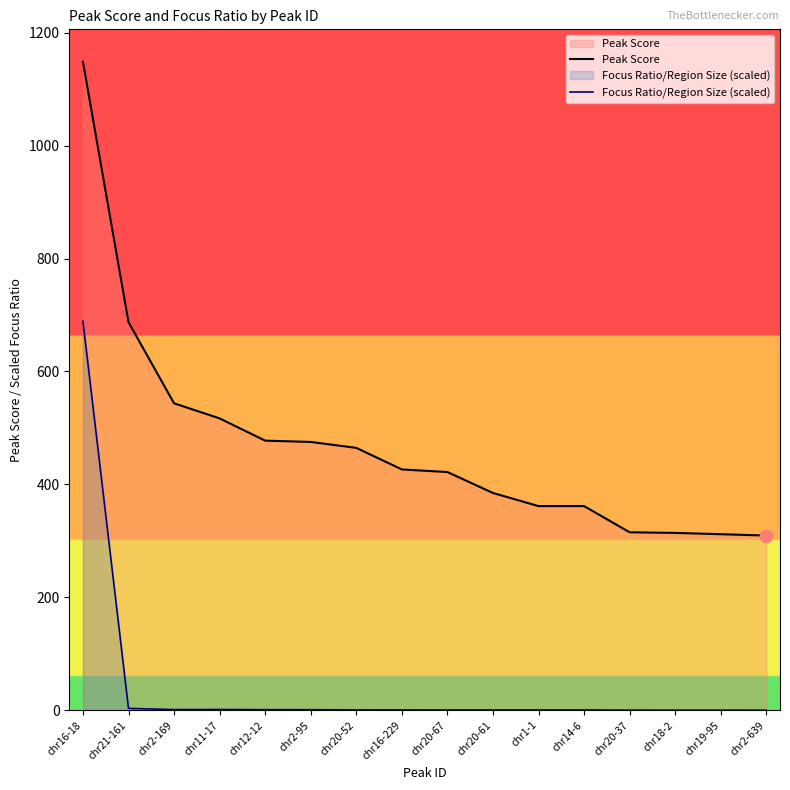

Which series contains the lowest Y value?

Focus Ratio/Region Size (scaled)